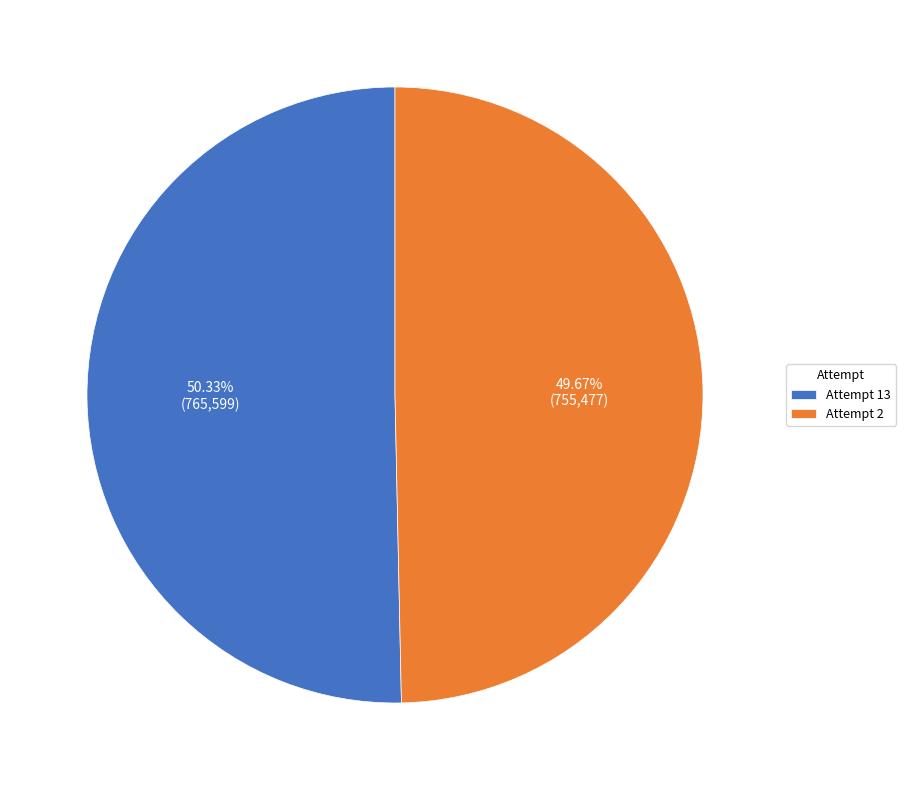

Which category has the smallest portion of the pie?

Attempt 2